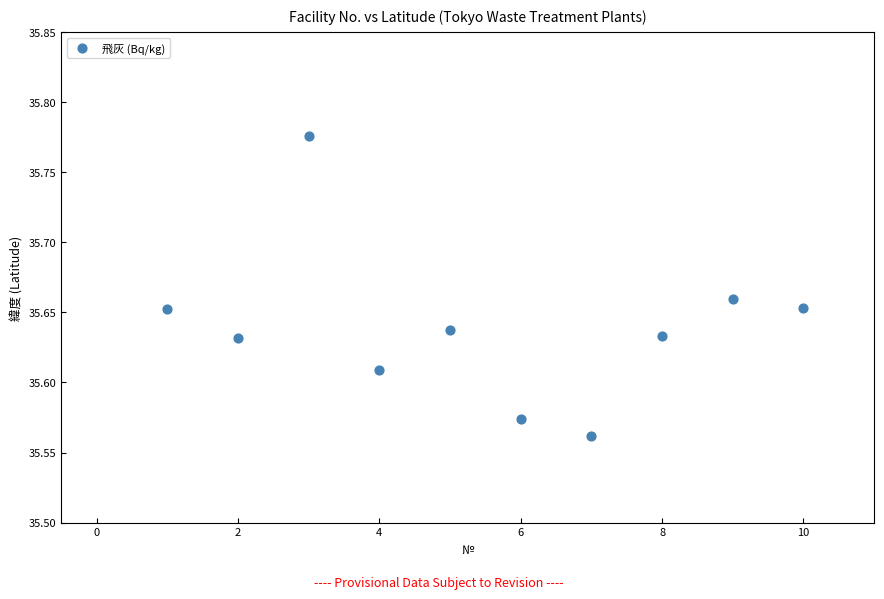

What is the range of X values (max minus min)?

9.0